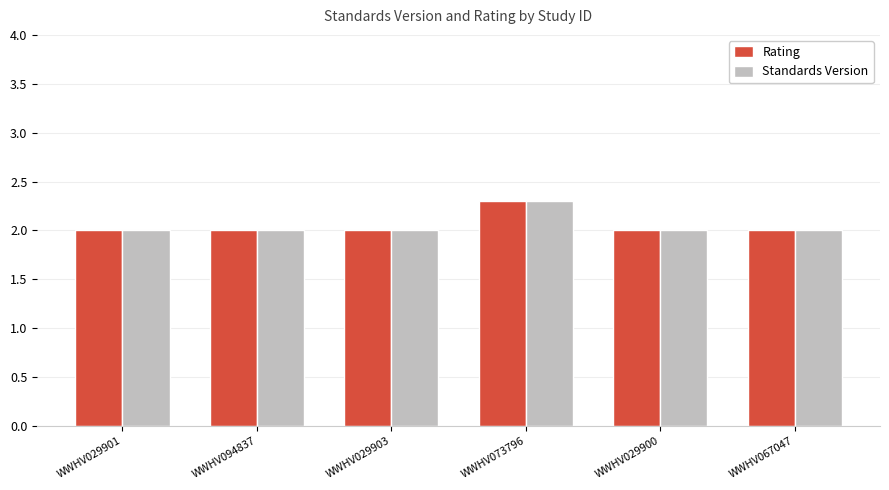

How many categories are shown in the chart?

6